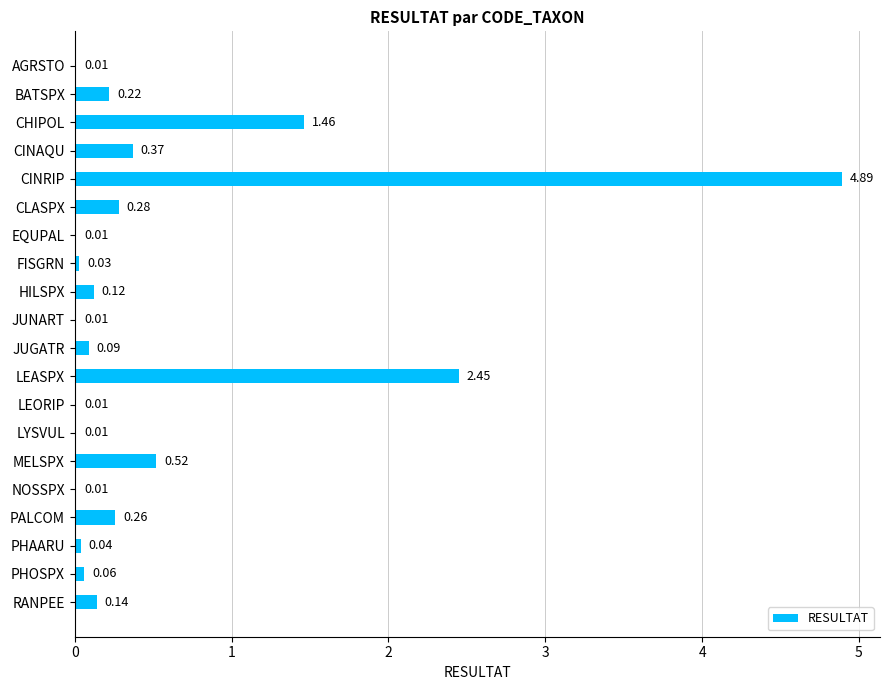

Which has a higher value, BATSPX or MELSPX?

MELSPX